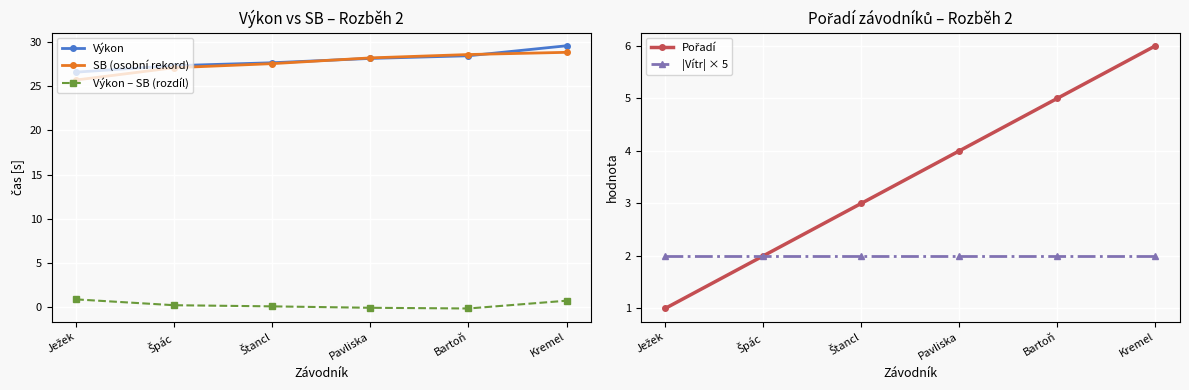

The SB (osobní rekord) series shows 28.2 at Pavliska. True or false?

True